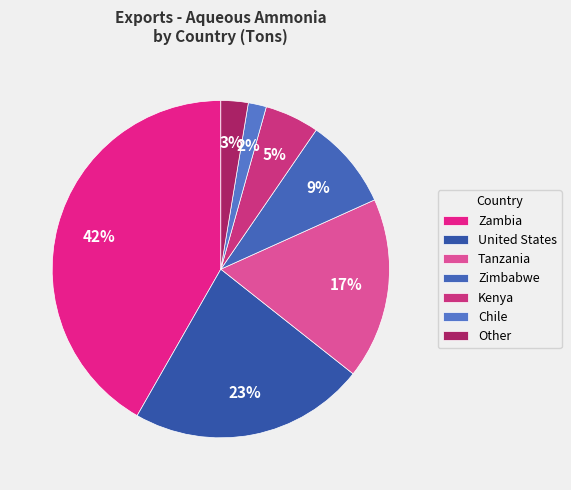

What is the smallest slice in the pie chart?

Chile